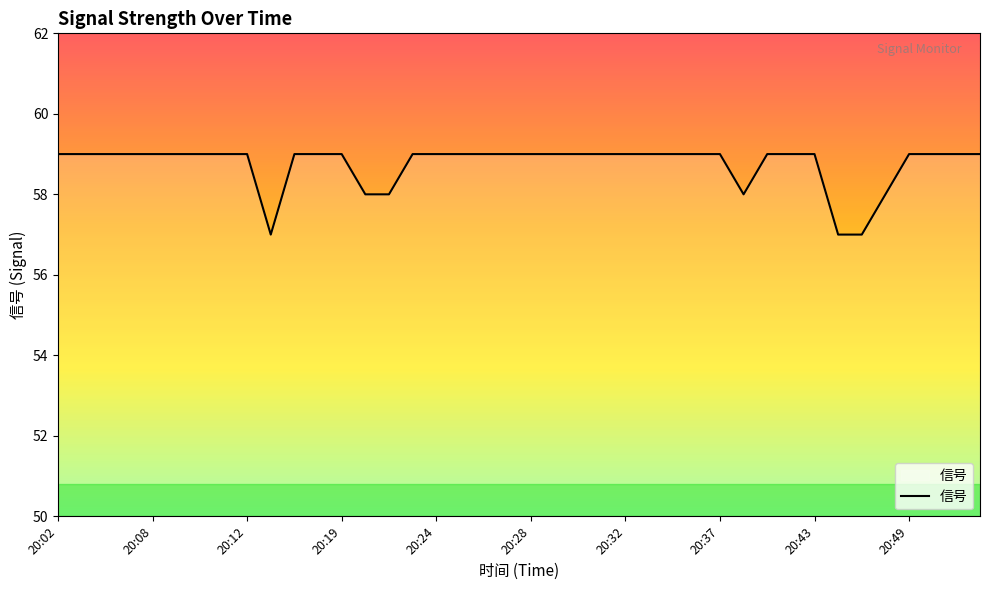

Does the chart have visible grid lines?

No